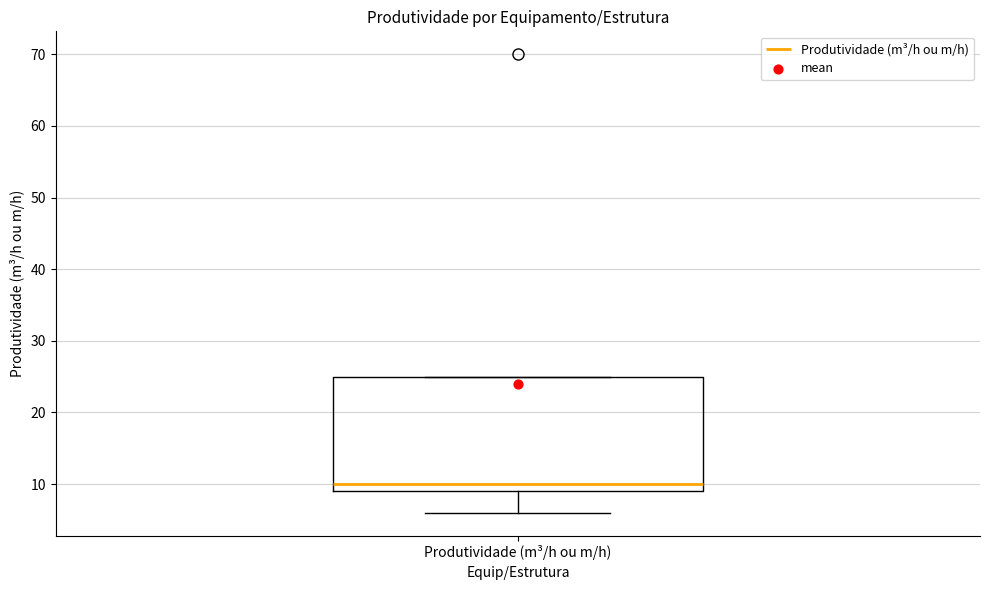

Transcribe this box plot: give where the median line is, the range the box spans, and where the two whiskers end, as read against the y-axis. The values are not printed on the chart, so give them approximately, as read against the axis.

median 10, box 9 to 25, whiskers 6 to 25